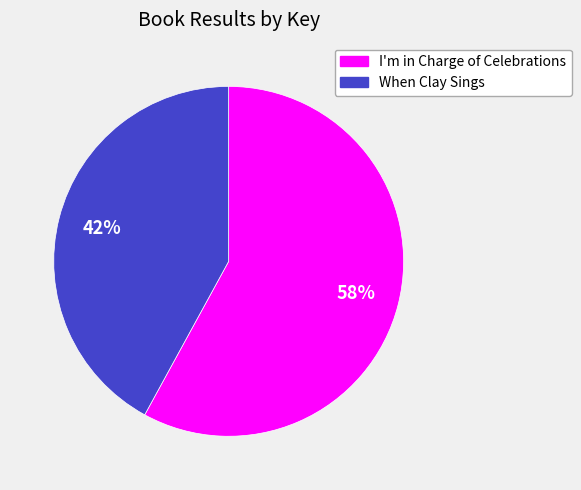

To the nearest percent, what is the combined percentage of When Clay Sings and I'm in Charge of Celebrations?

100%